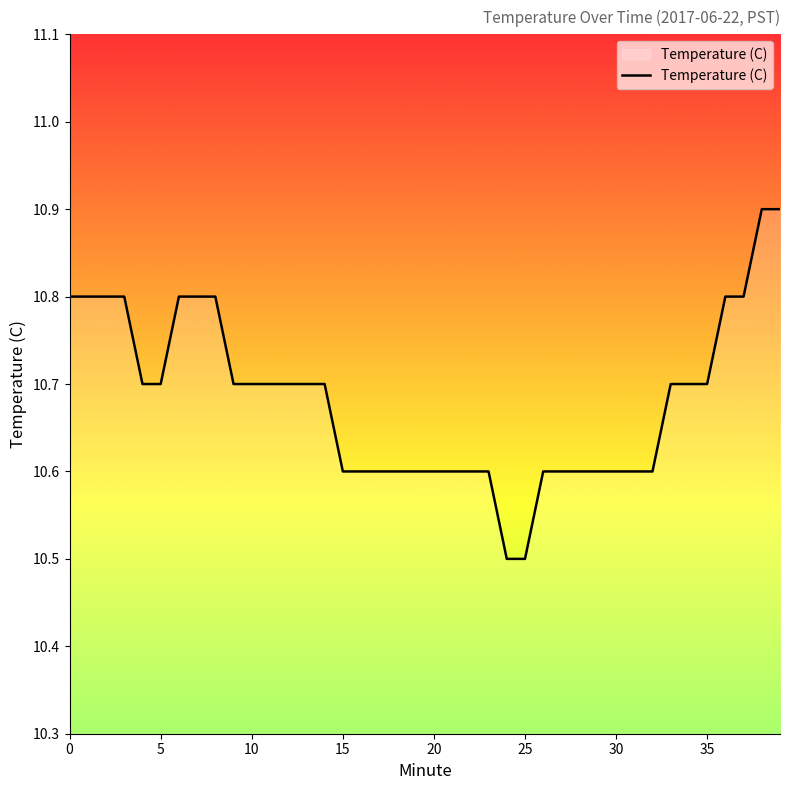

What is the difference between the maximum and minimum values?

0.4